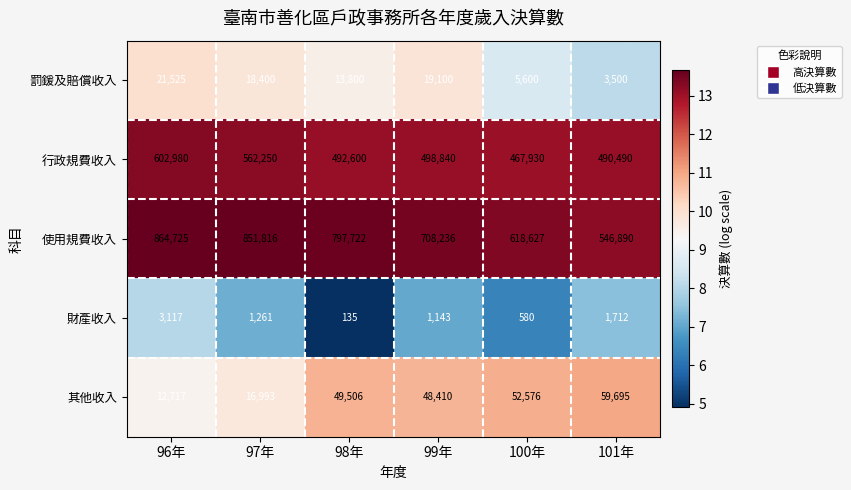

What is the minimum value for 罰鍰及賠償收入?

3500